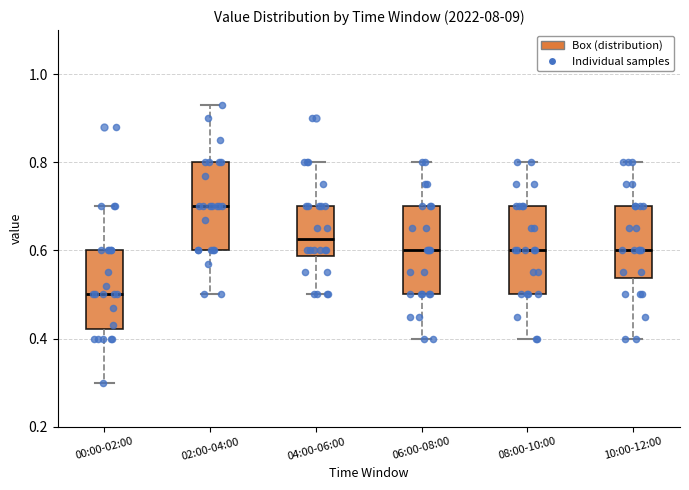

Which box's median line is the lowest?

00:00-02:00